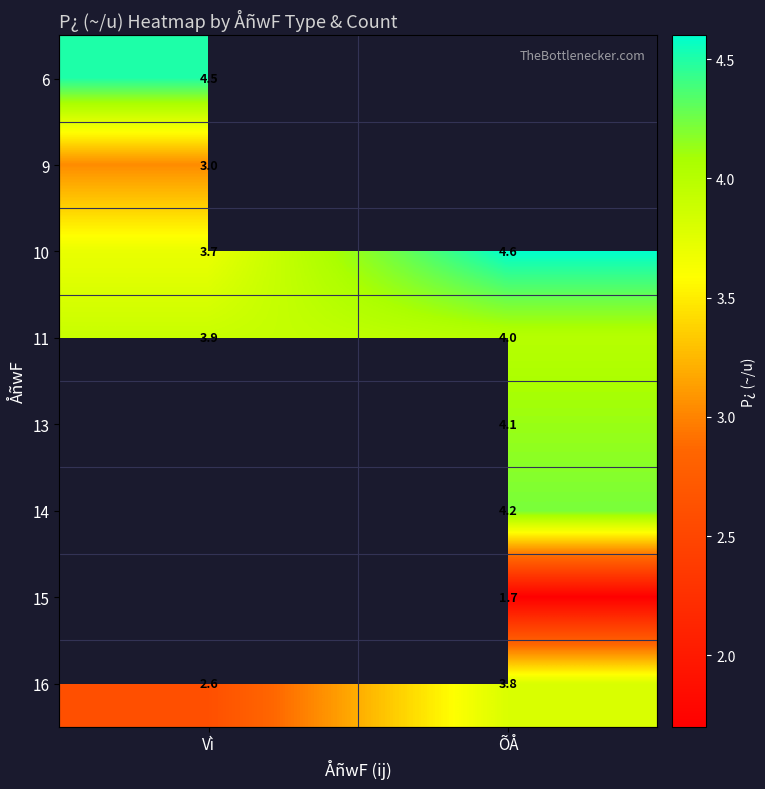

The value of 6 at Vì is 6.6. True or false?

False